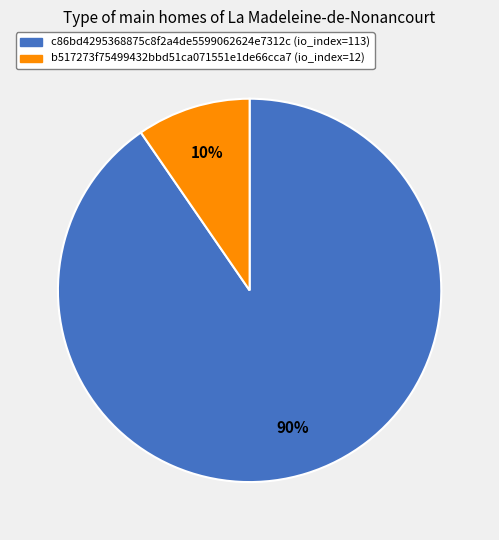

How many segments does this pie chart have?

2